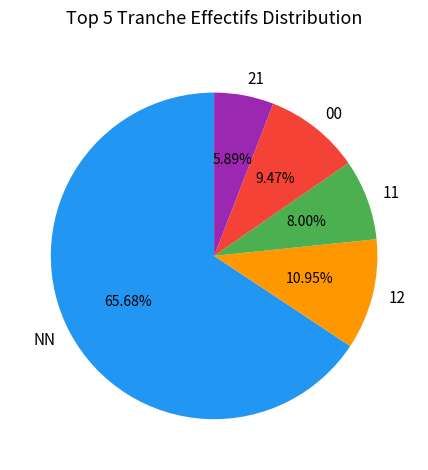

Is it true that NN is 42% of the pie?

False